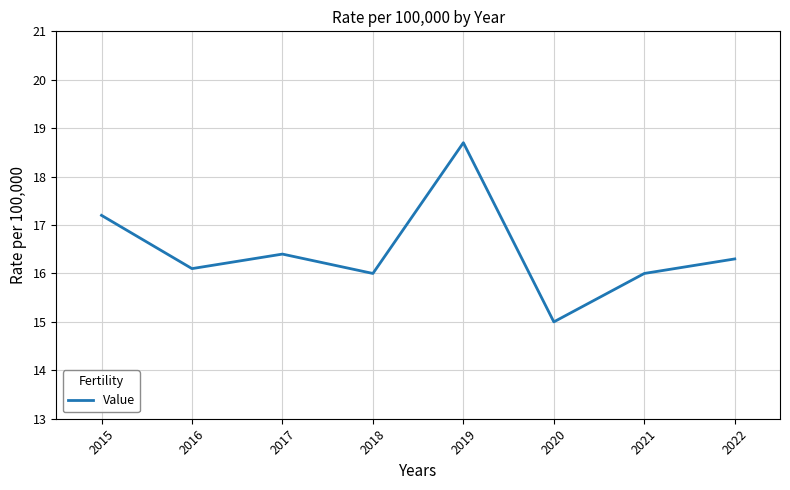

True or false: the data has more than 0 interior local peaks.

True